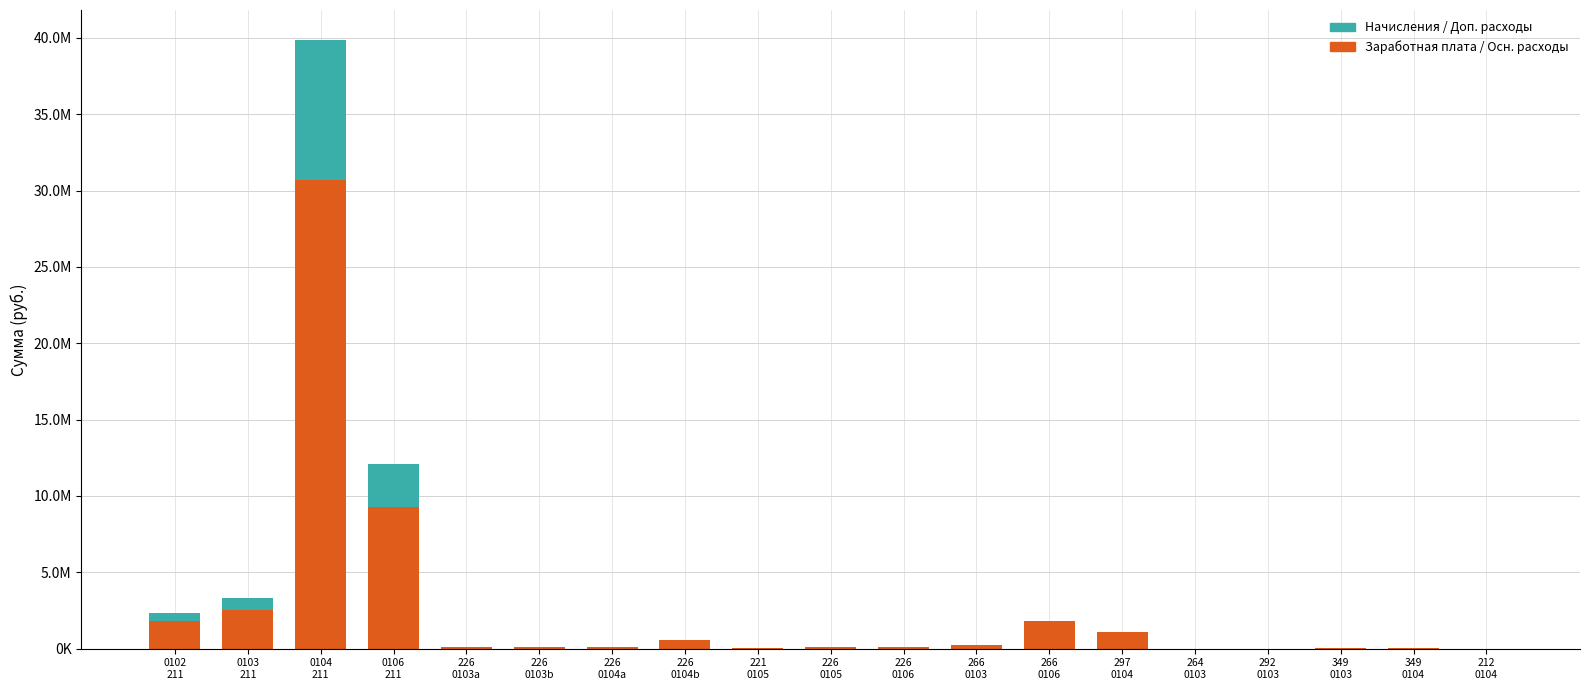

Where does the Заработная плата / Осн. расходы series first go above 130948?

0102
211